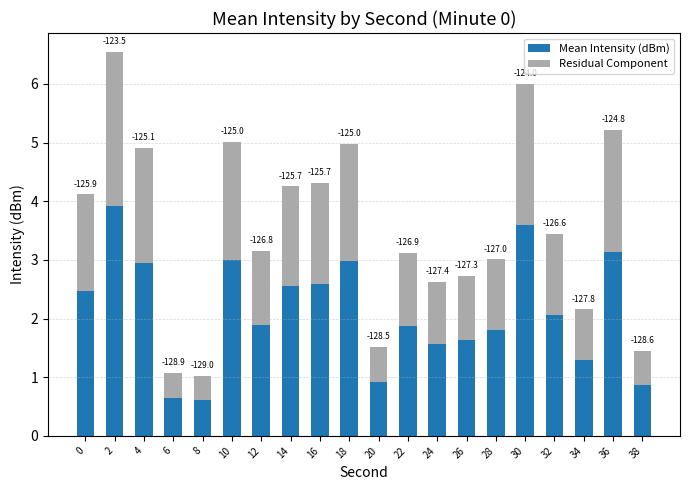

Are the bars grouped side by side (vs. stacked)?

No